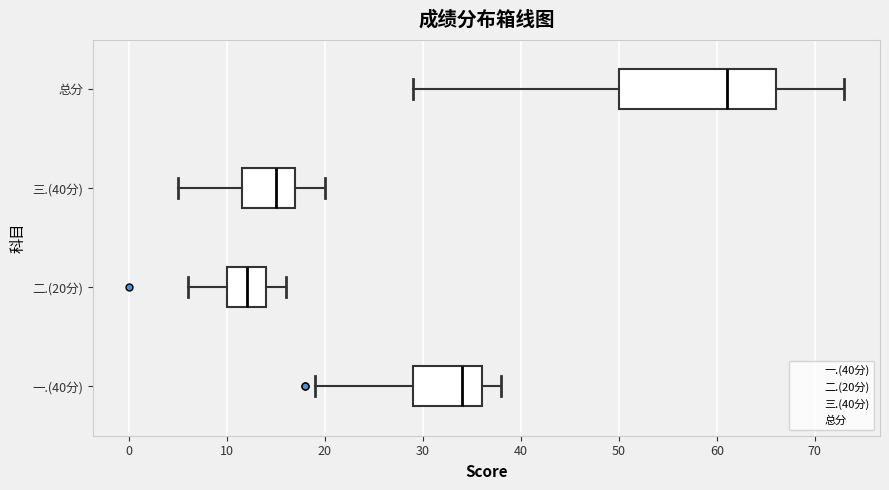

Where is the left edge of the box for 一.(40分) on the x-axis? The values are not printed on the chart, so give them approximately, as read against the axis.

29